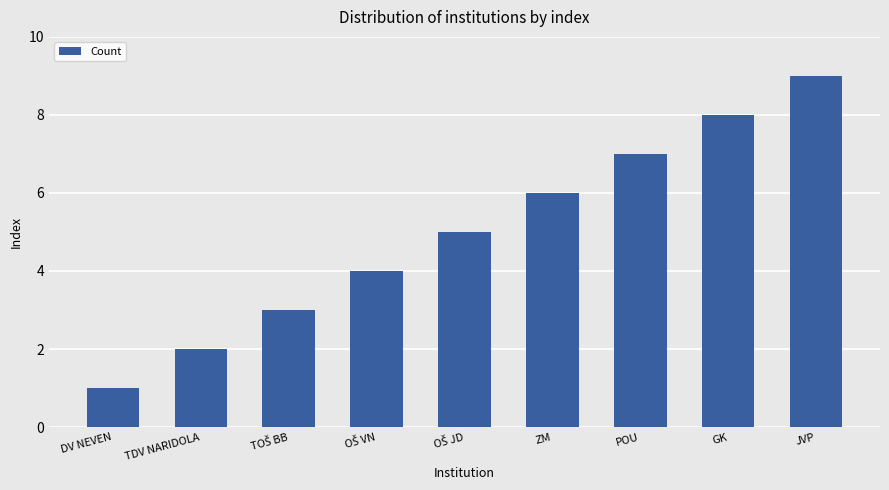

What is the greatest value displayed?

9